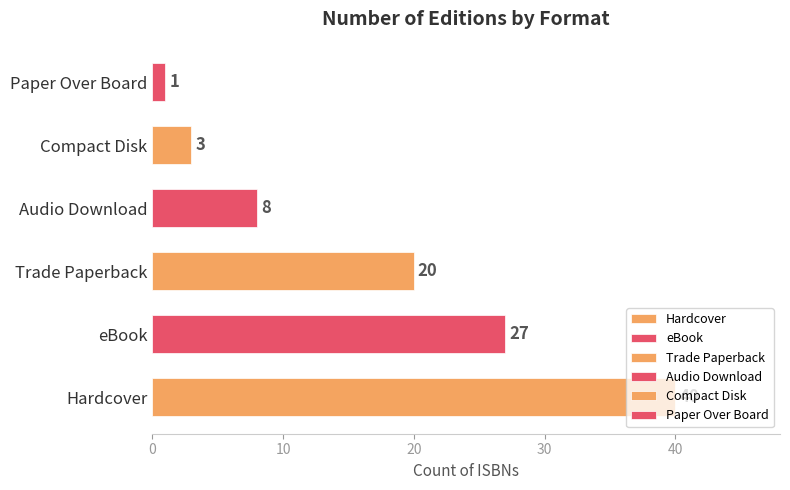

Between Compact Disk and Hardcover, which is larger?

Hardcover